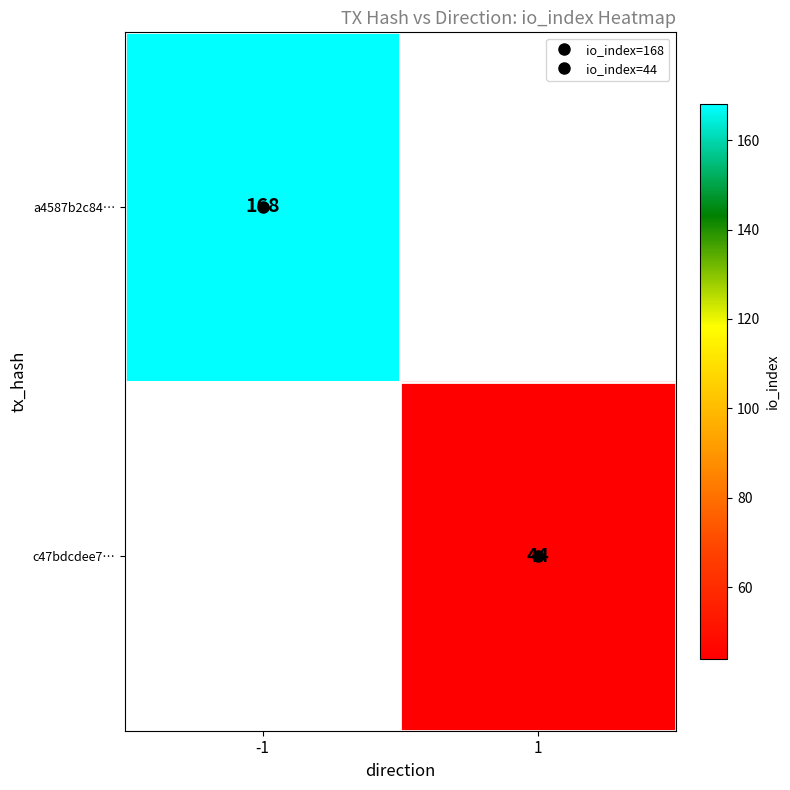

Which has a higher value, 1 or -1?

-1